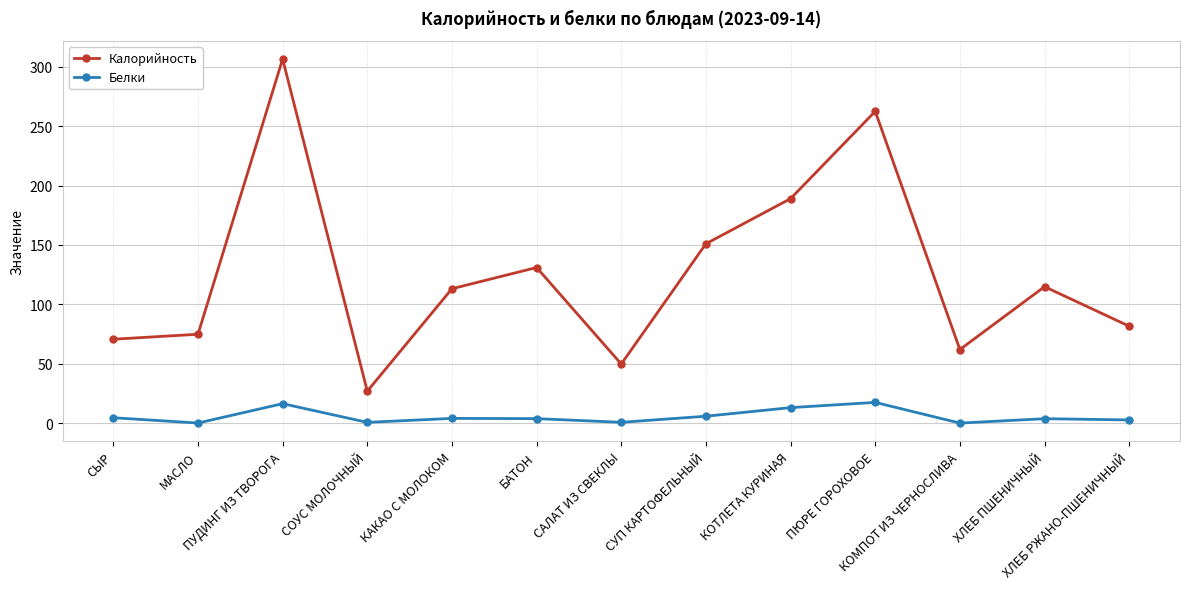

How many interior local peaks does the Калорийность series have?

4